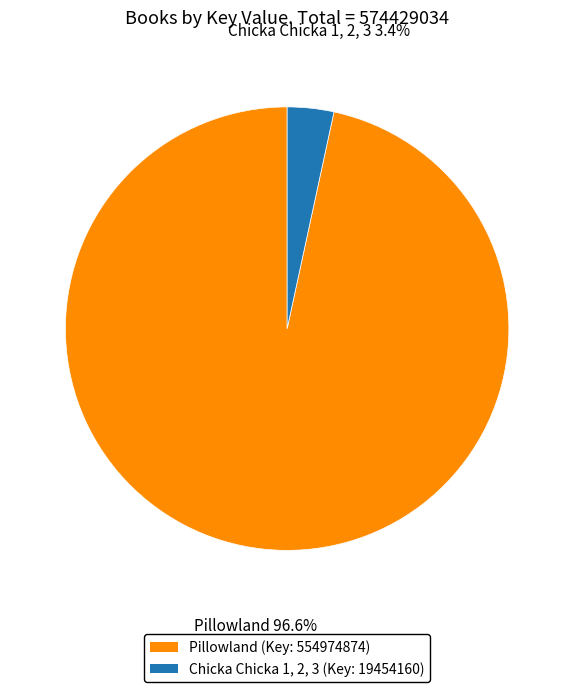

Which slice represents more than half of the pie?

Pillowland